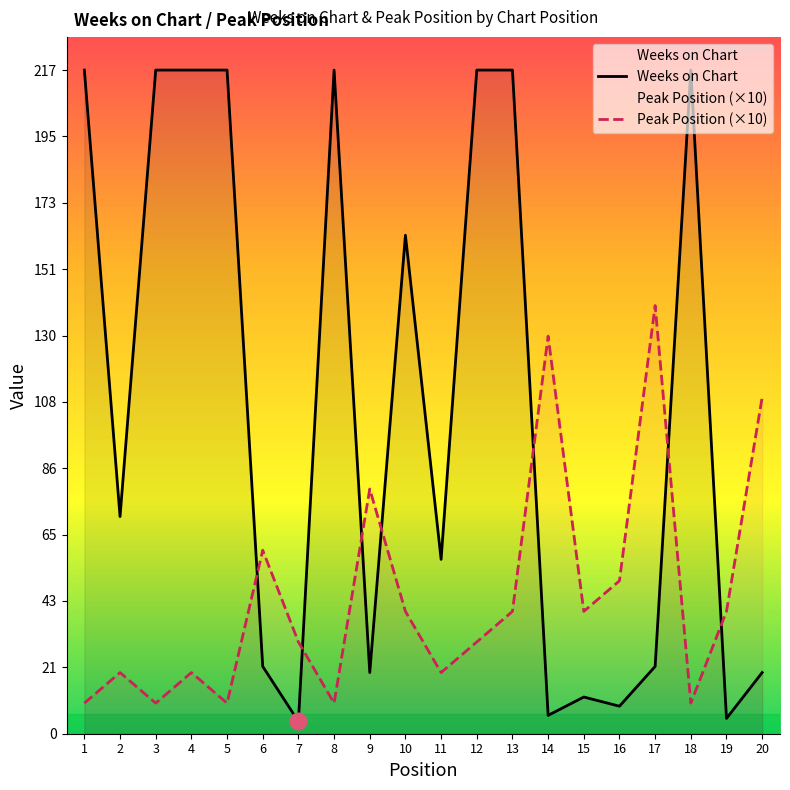

True or false: Peak Position (×10) and Weeks on Chart cross at least once.

True